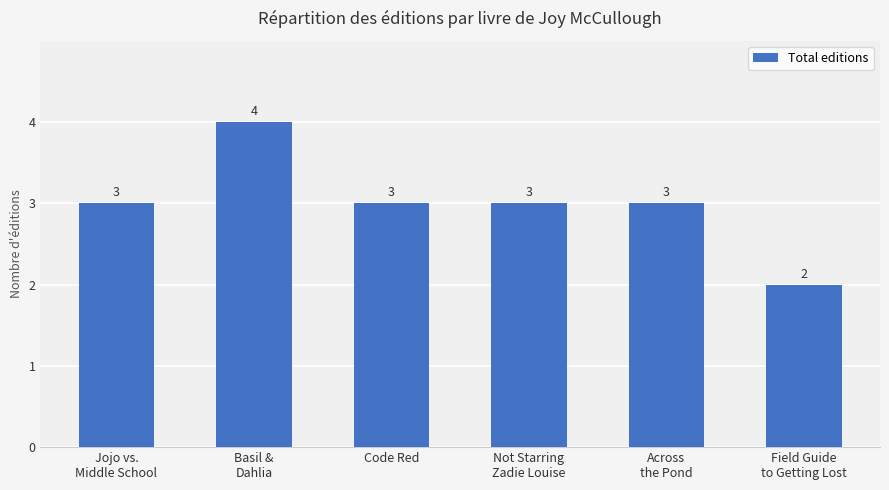

What is the difference between the maximum and minimum values?

2